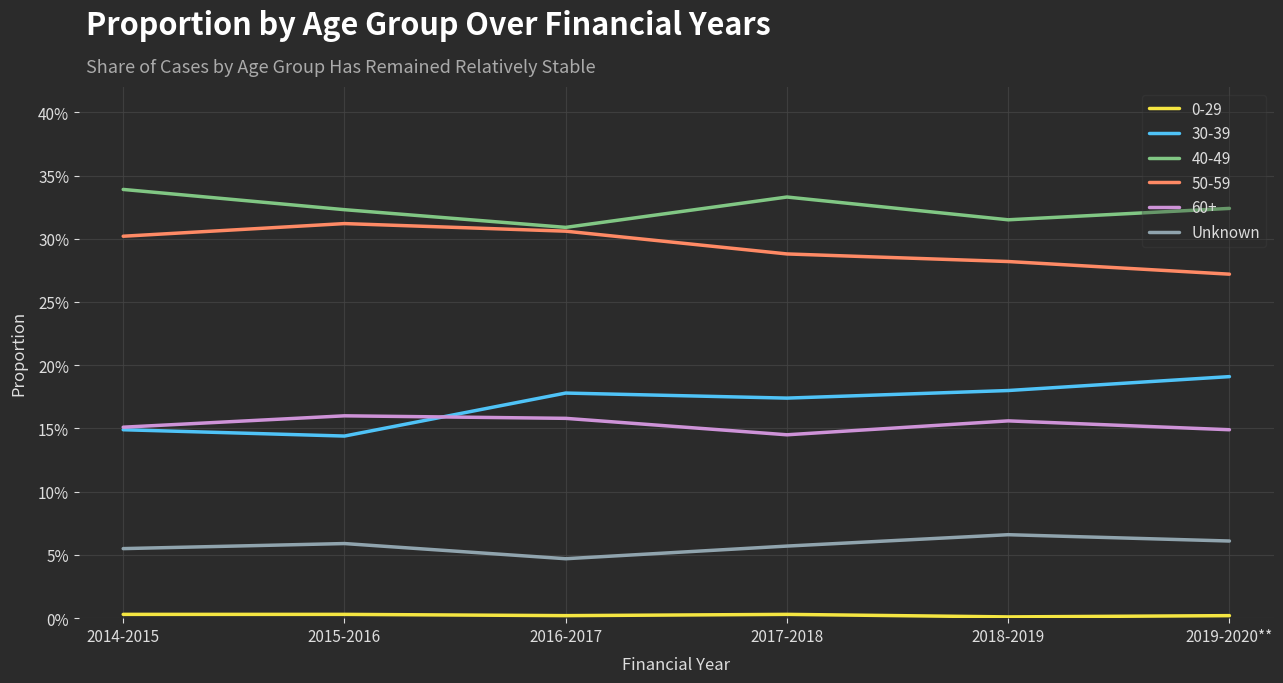

Does the chart display data point markers on the line(s)?

No